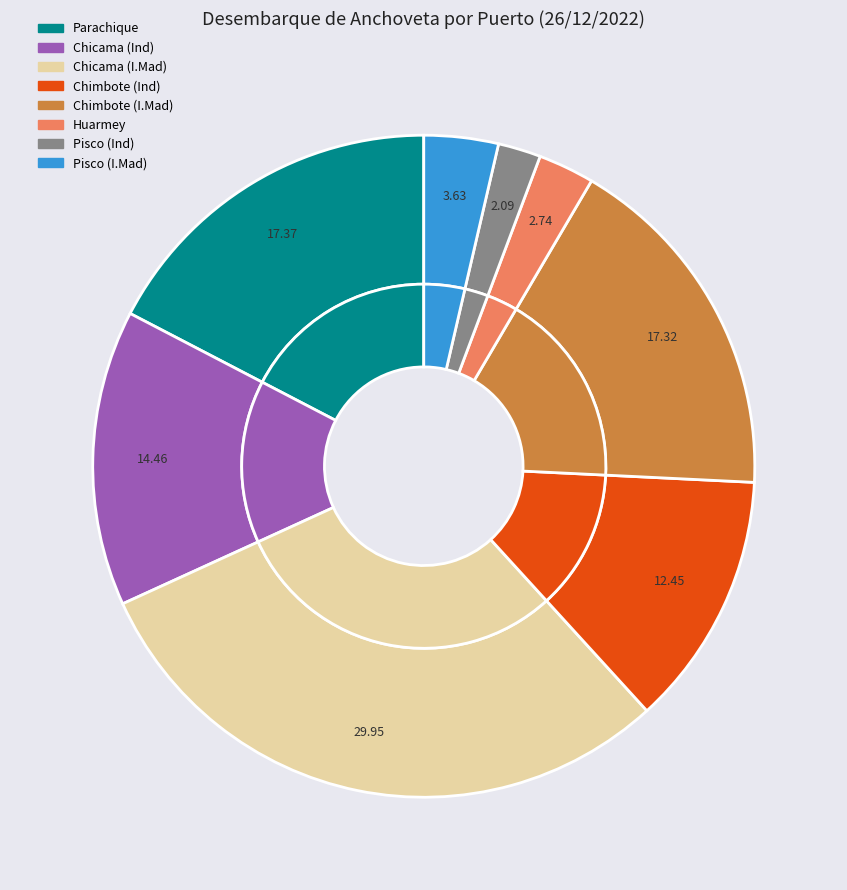

Rank the categories by value from lowest to highest.

Pisco (Ind), Huarmey, Pisco (I.Mad), Chimbote (Ind), Chicama (Ind), Chimbote (I.Mad), Parachique, Chicama (I.Mad)